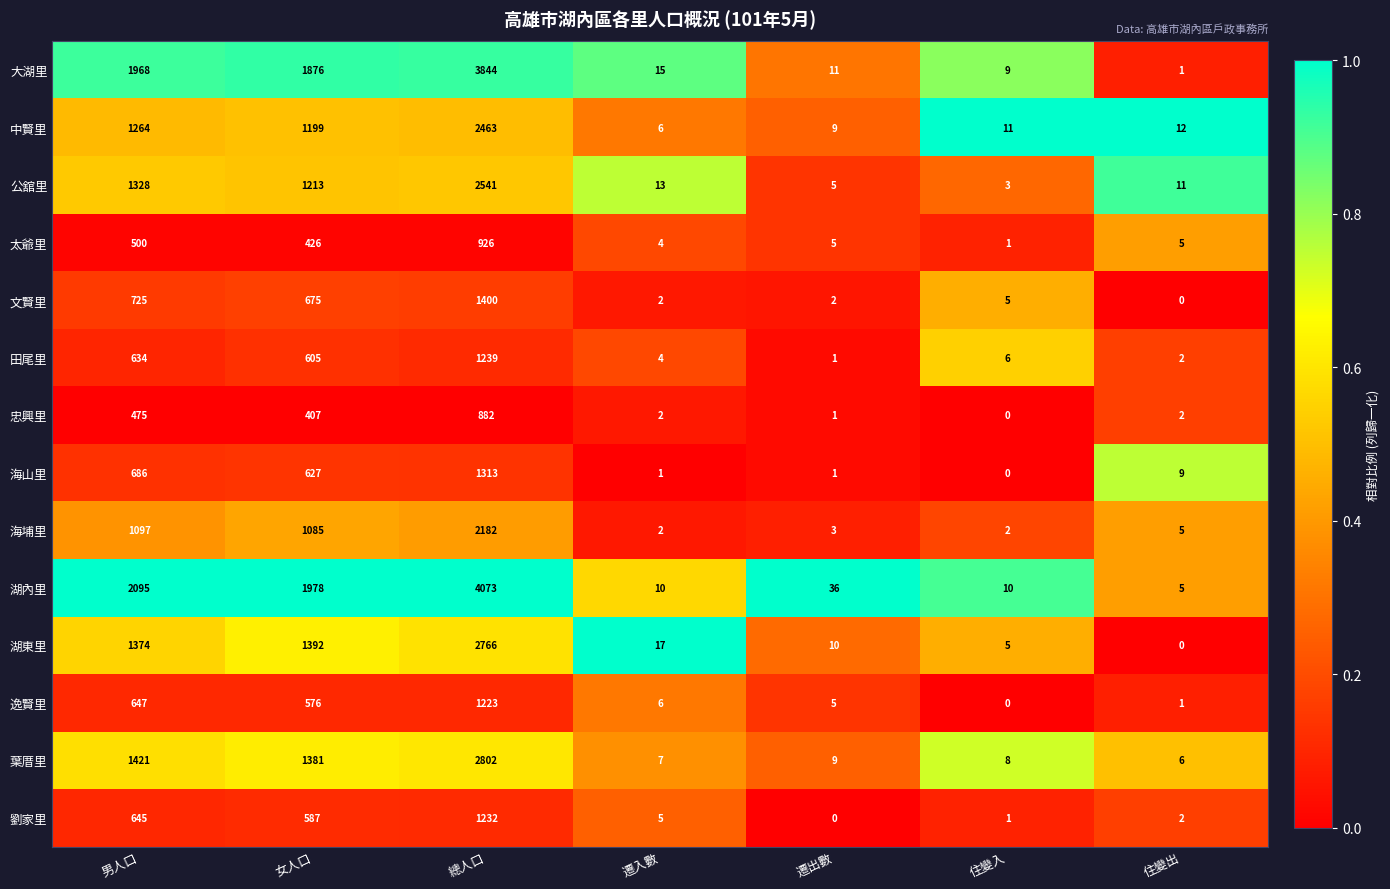

What is the average value of the 太爺里 series?

267